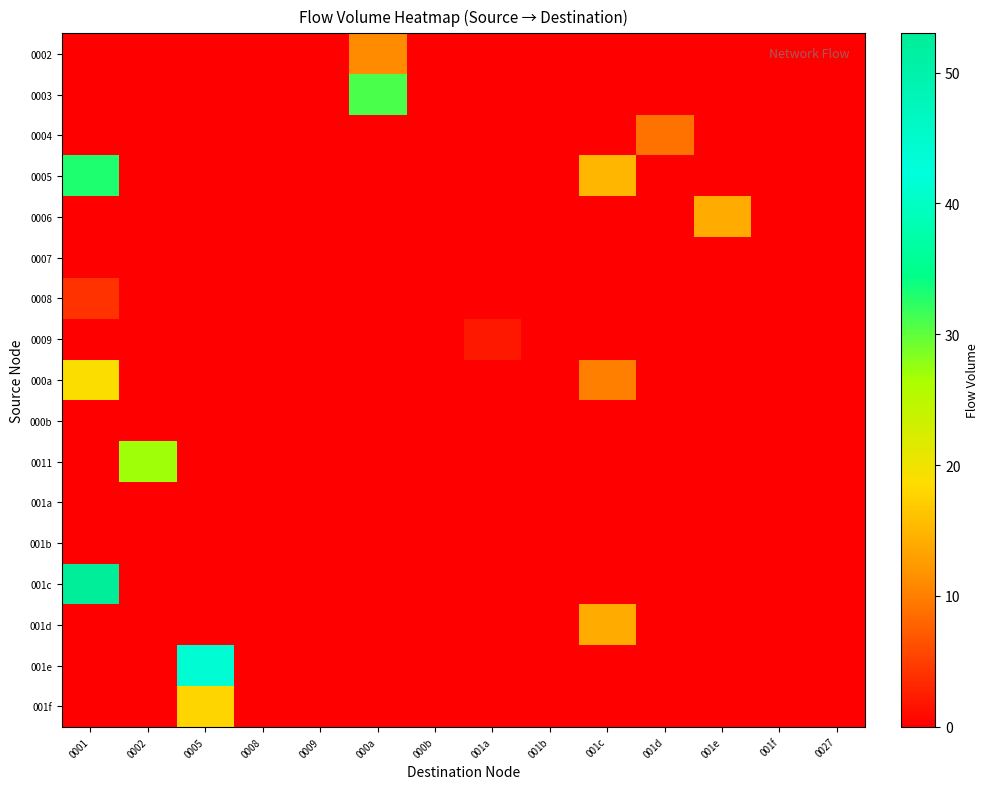

Which category has the highest value across all series?

0001